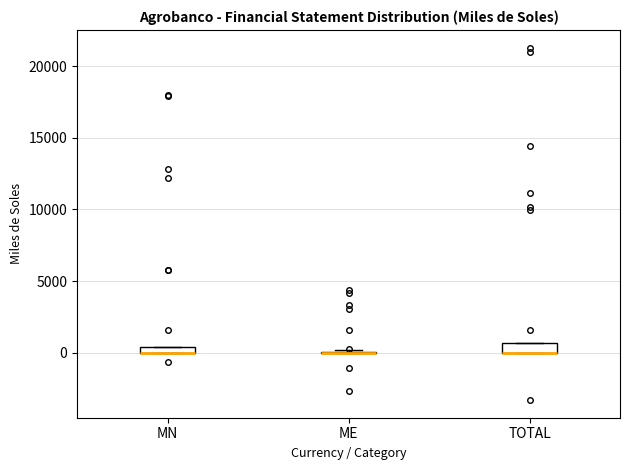

Where is the upper edge of the box for MN on the y-axis? The values are not printed on the chart, so give them approximately, as read against the axis.

500